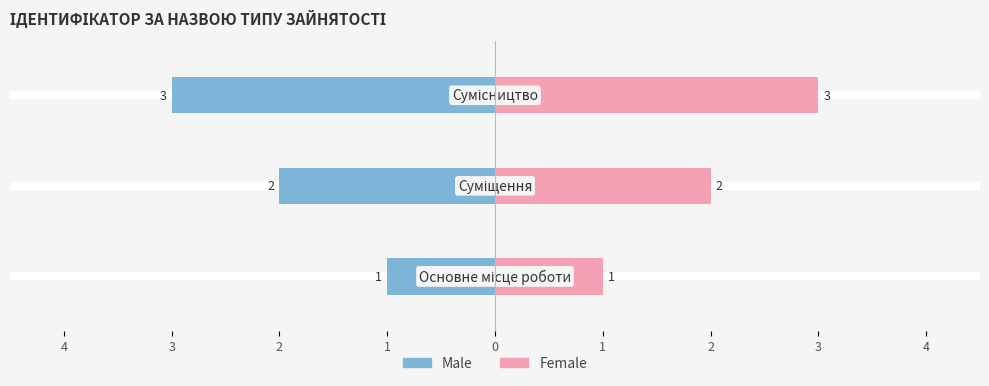

Is it true that Male equals -4 at 1?

False